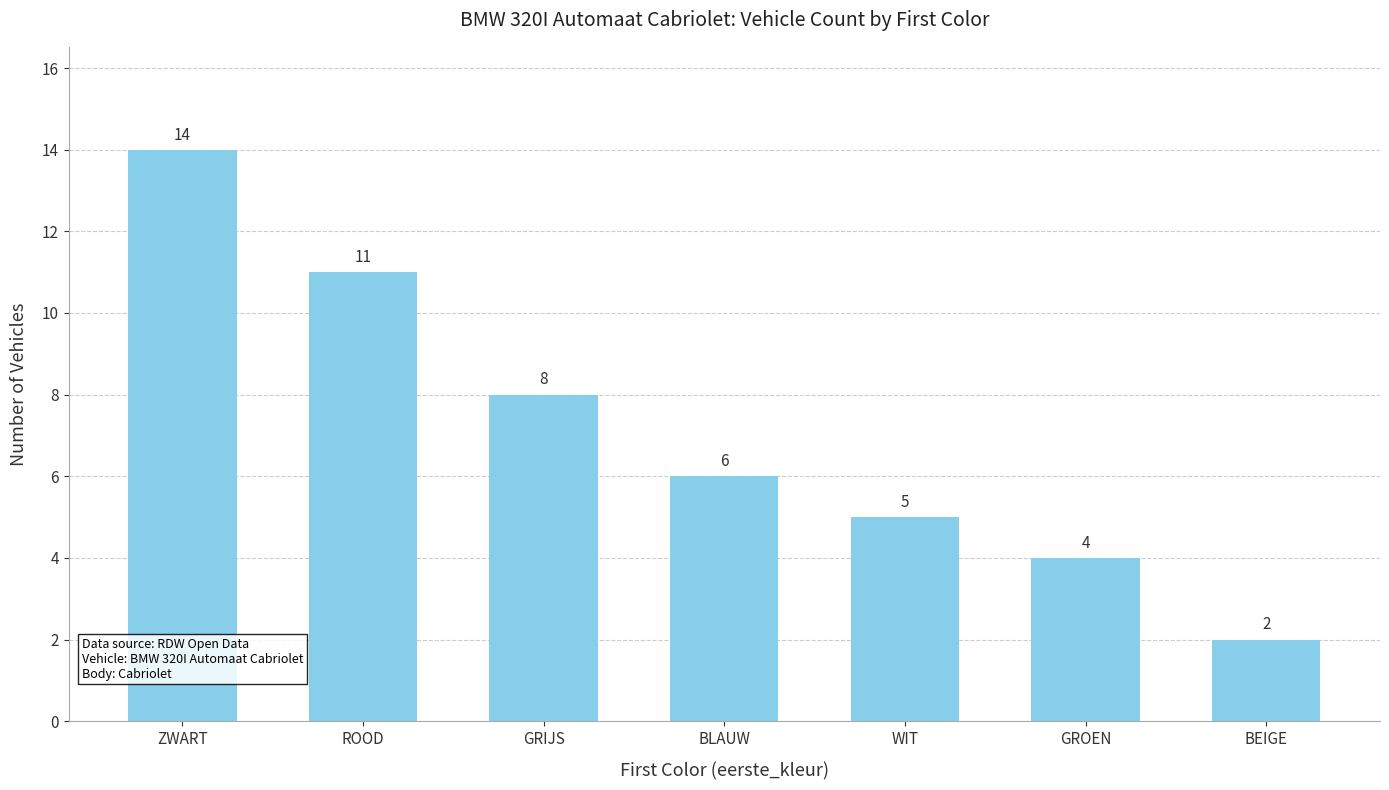

Does the chart contain stacked bars?

No